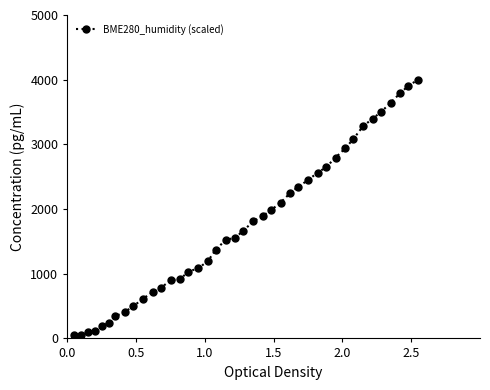

What is the average value?

1742.6